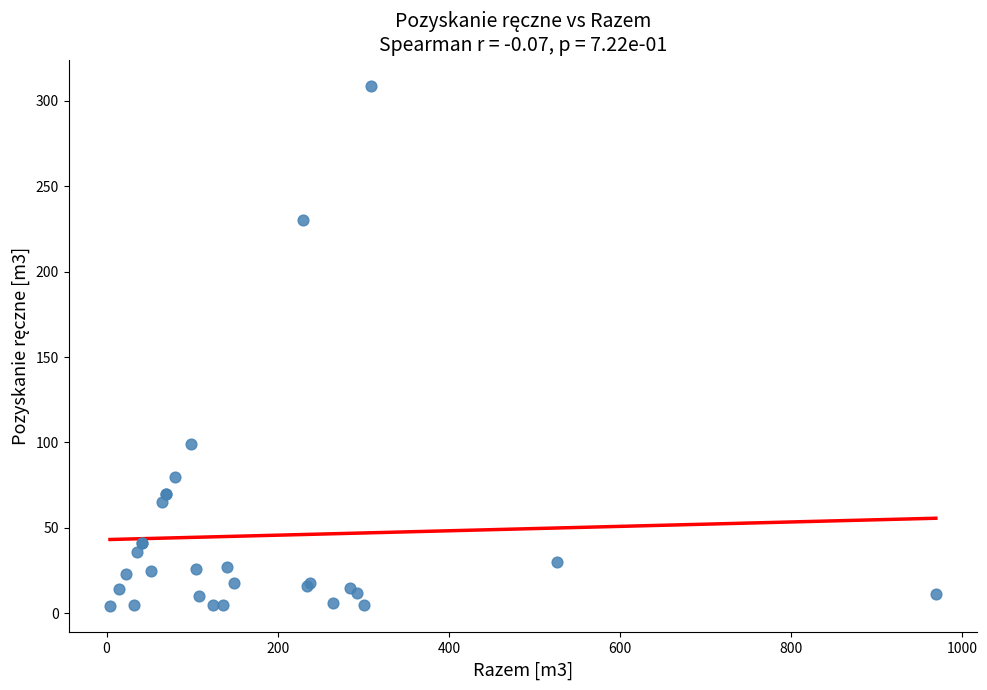

What Y value in the scatter plot is closest to 156?

99